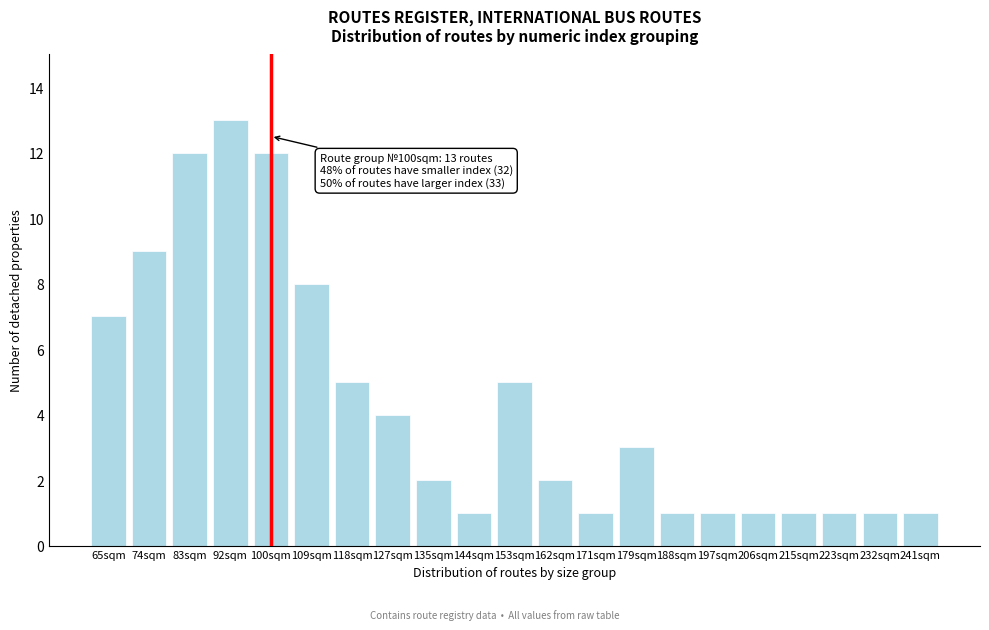

Reading left to right, list all the values displayed in this chart.

65sqm=7	74sqm=9	83sqm=12	92sqm=13	100sqm=12	109sqm=8	118sqm=5	127sqm=4	135sqm=2	144sqm=1	153sqm=5	162sqm=2	171sqm=1	179sqm=3	188sqm=1	197sqm=1	206sqm=1	215sqm=1	223sqm=1	232sqm=1	241sqm=1